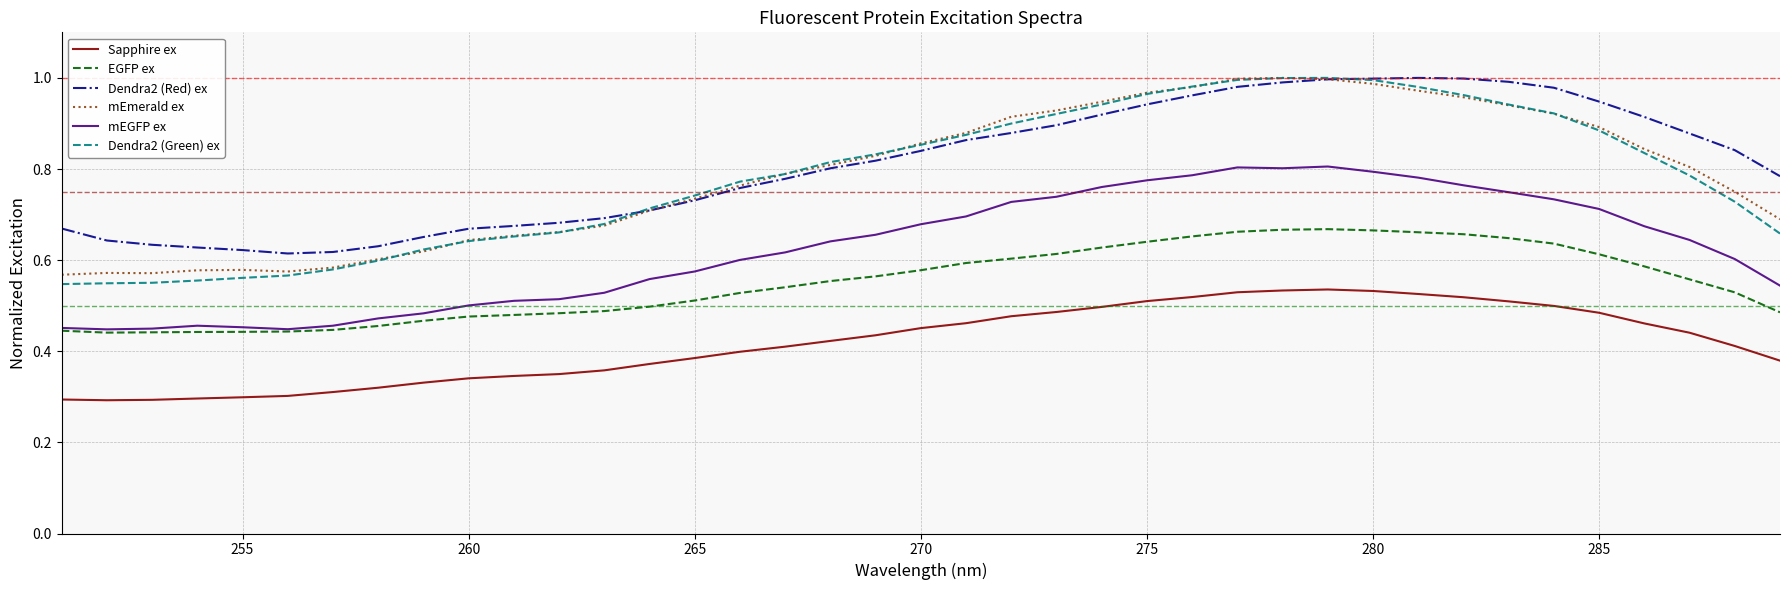

True or false: EGFP ex and Sapphire ex cross at least once.

False